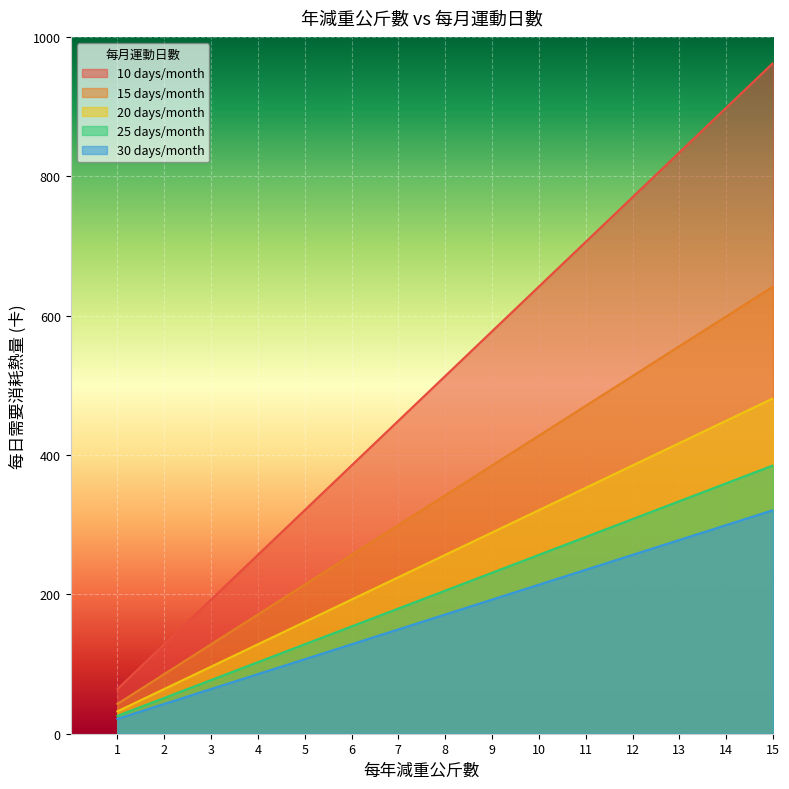

What is the maximum value shown in the chart?

962.5